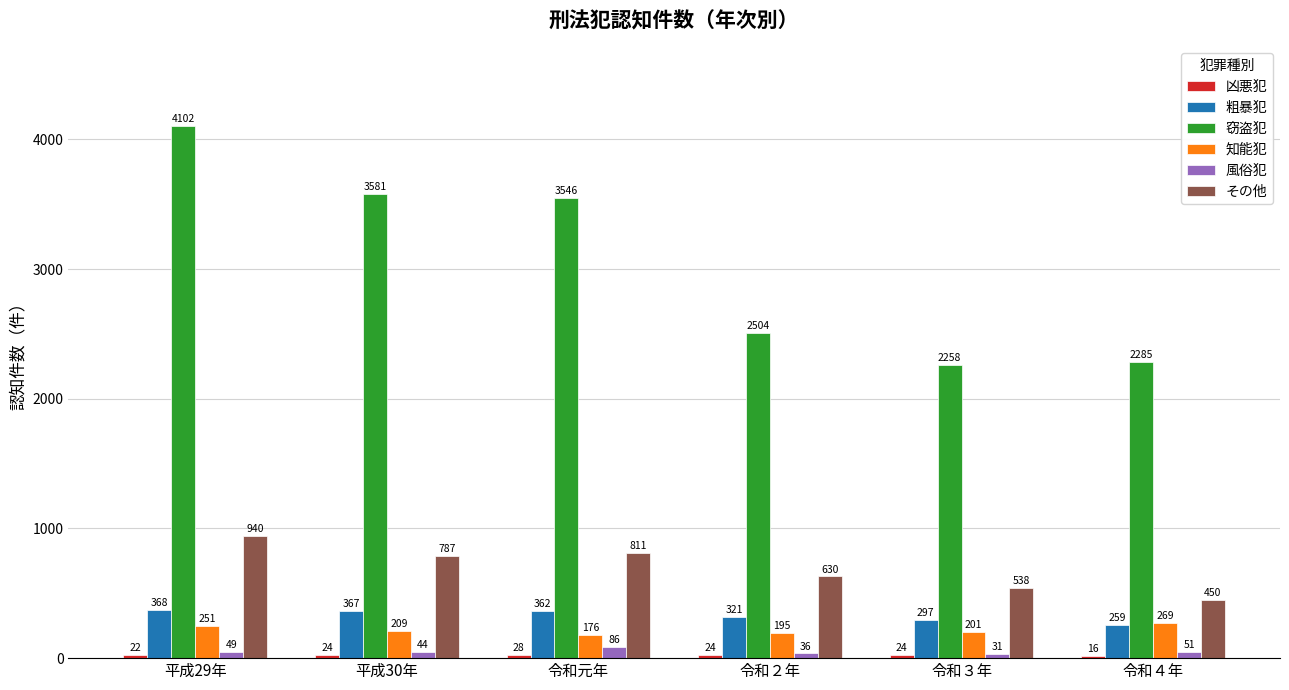

How many categories are shown in the chart?

6